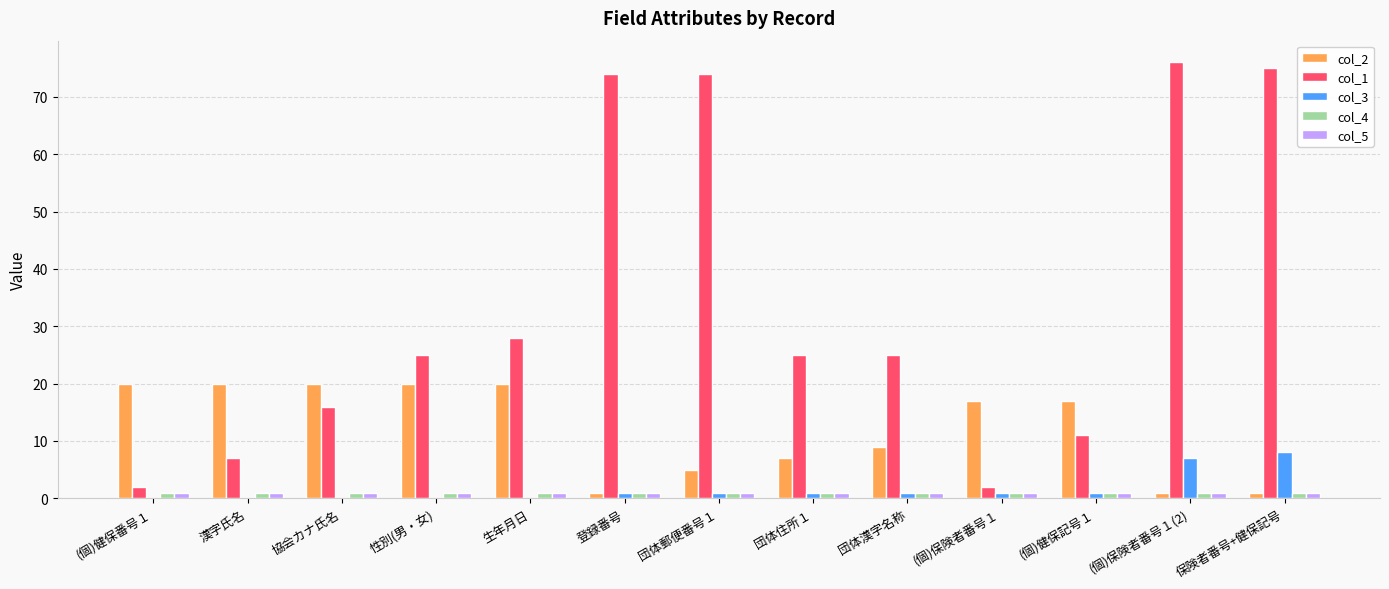

Count the number of categories in the chart.

13